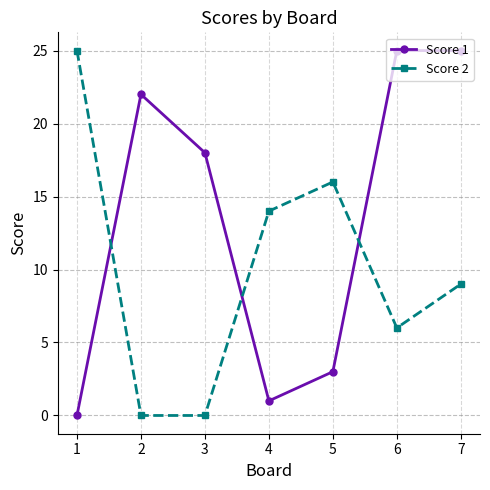

True or false: Score 1 has a value of -16 at 1.

False